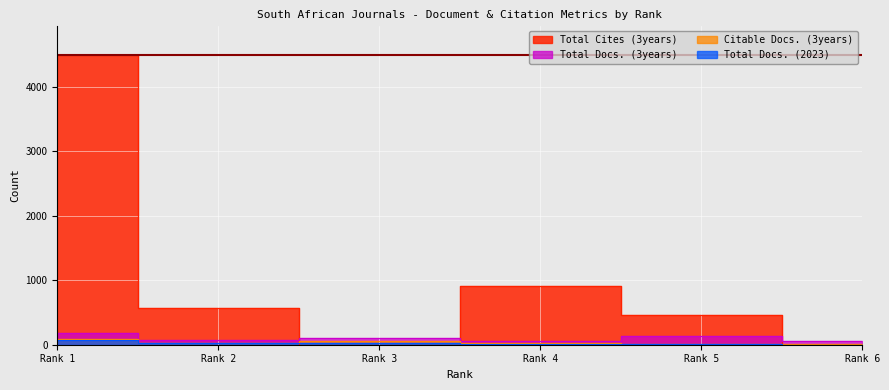

At which label is Total Docs. (2023) closest to 40?

Rank 2